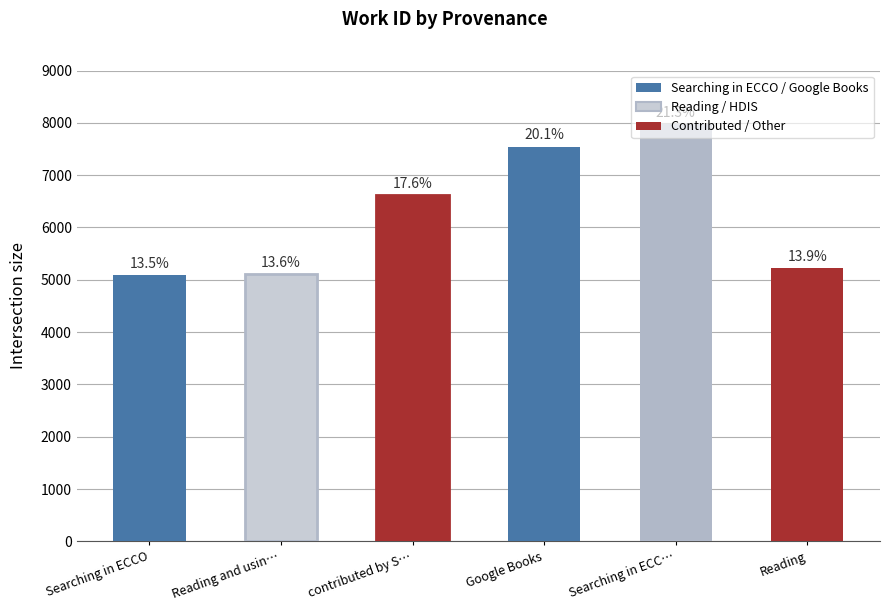

Which has a higher value, Reading or Searching in ECCO?

Reading